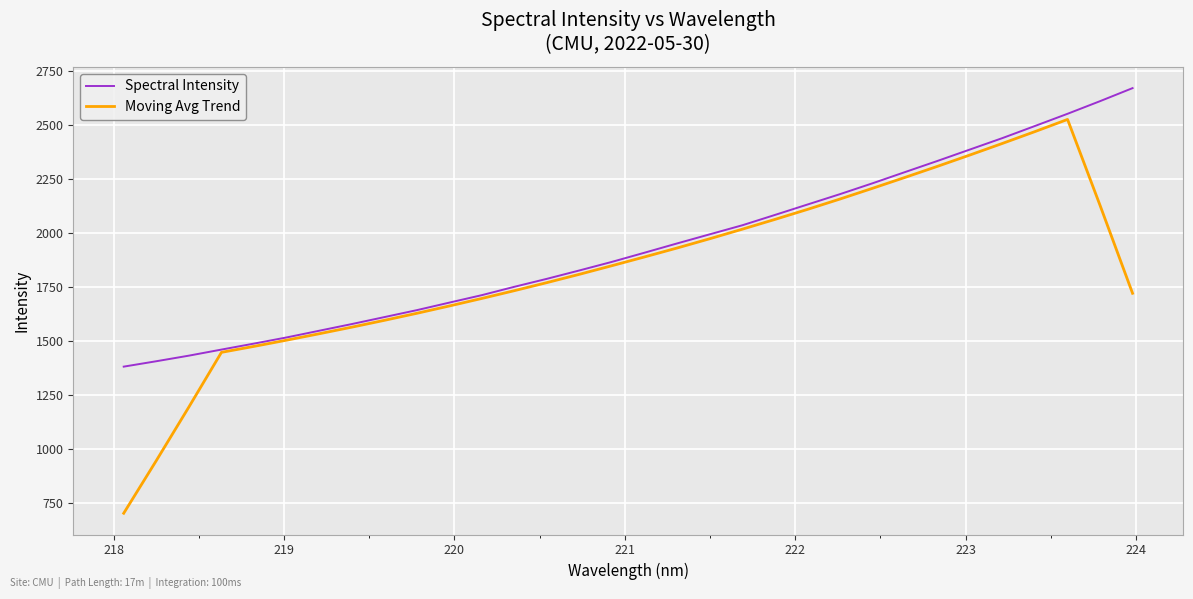

What is the maximum value for Moving Avg Trend?

2525.4